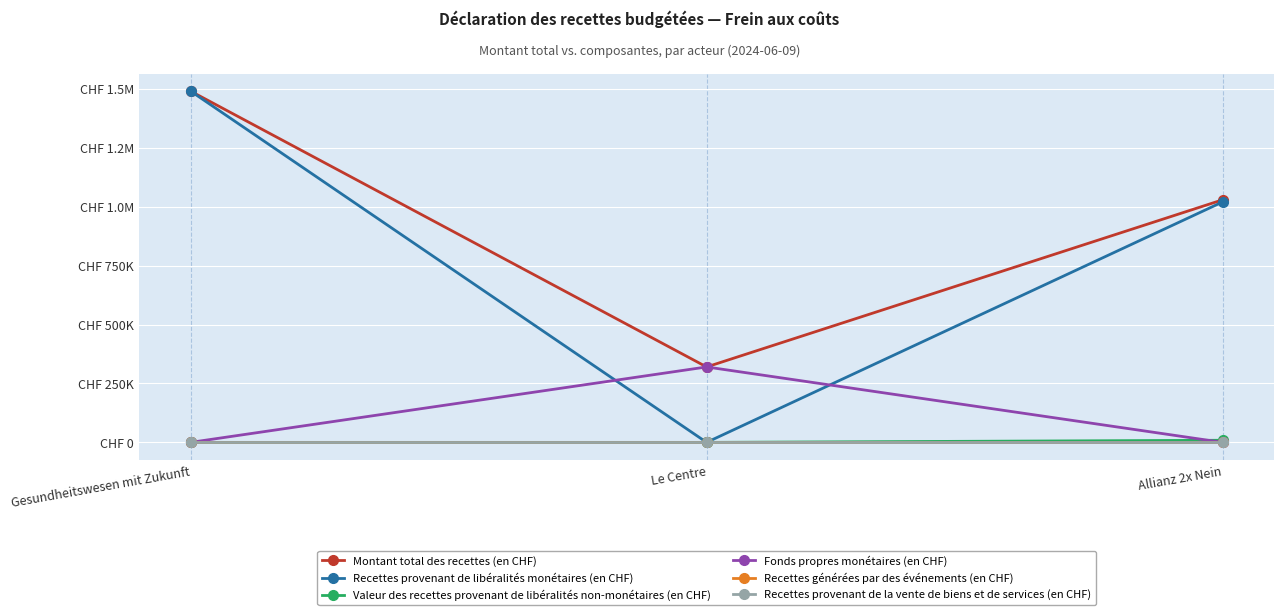

At how many categories does at least one series exceed 573806?

2